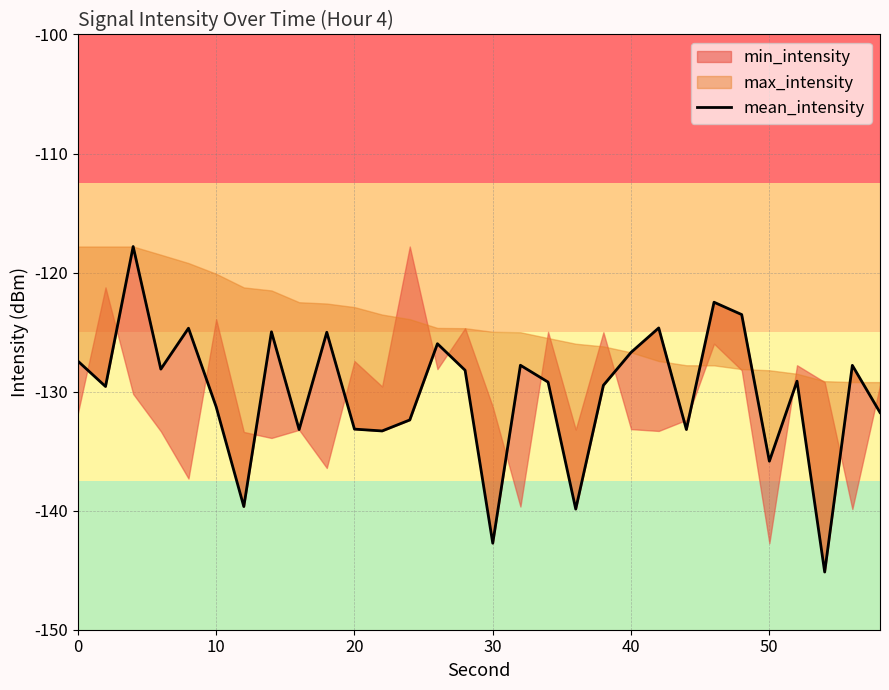

The value at 20 is -172.4. True or false?

False